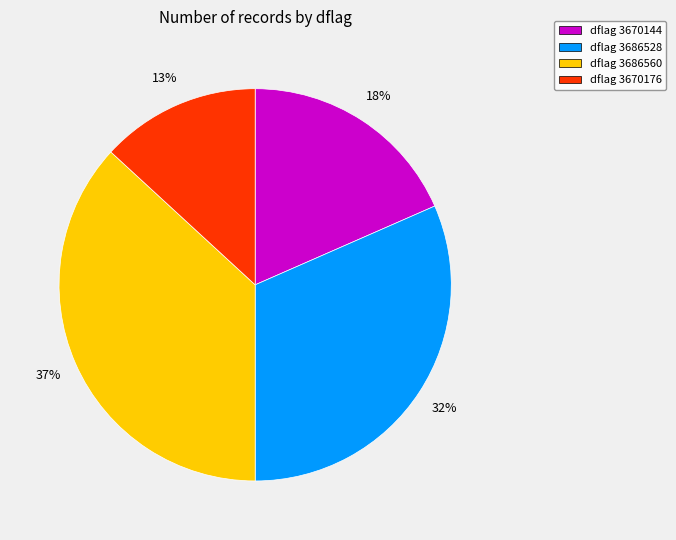

Is the sum of dflag 3670176 and dflag 3686528 greater than half?

No